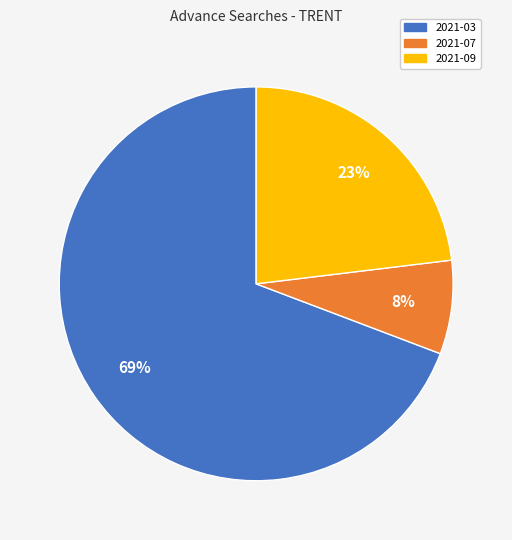

Count the number of slices in the pie.

3